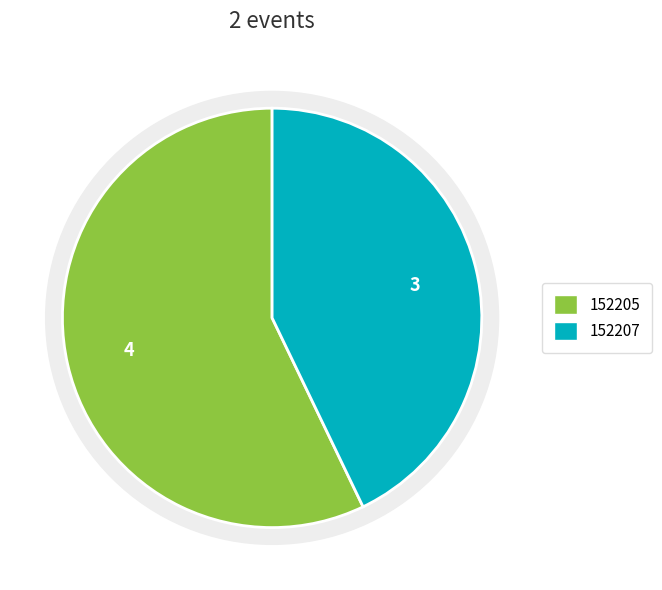

What is the smallest slice in the pie chart?

152207